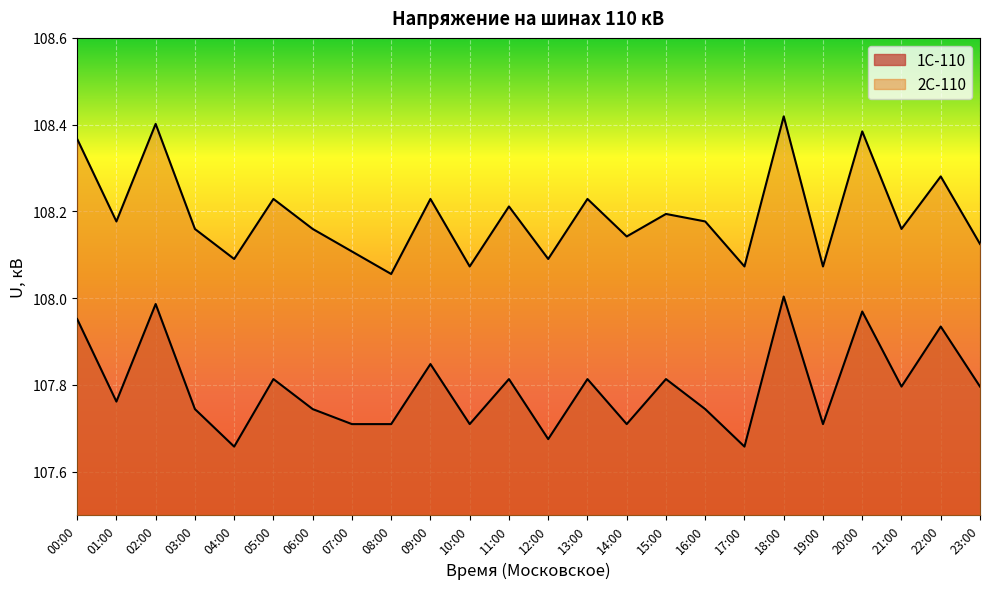

In 2С-110, how many points are higher than both neighbors (excluding endpoints)?

9